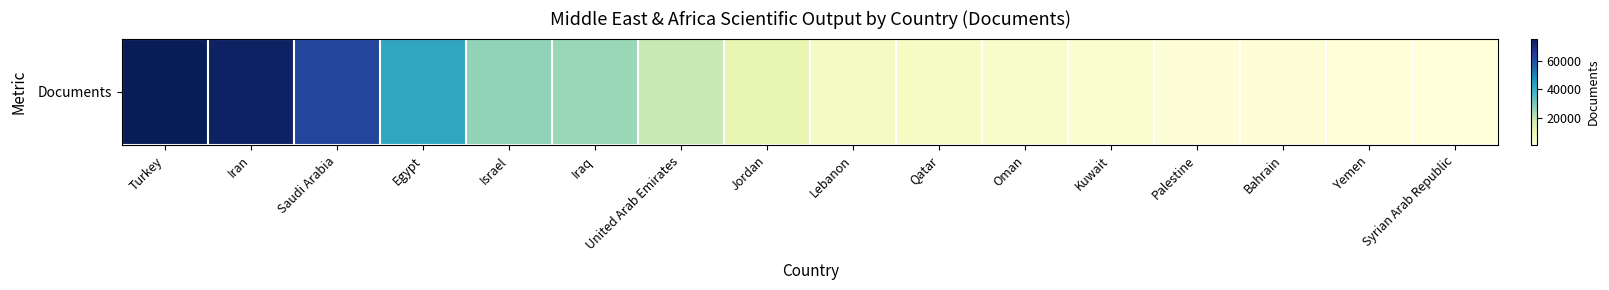

What is the sum of the values at Palestine and Yemen?

4055